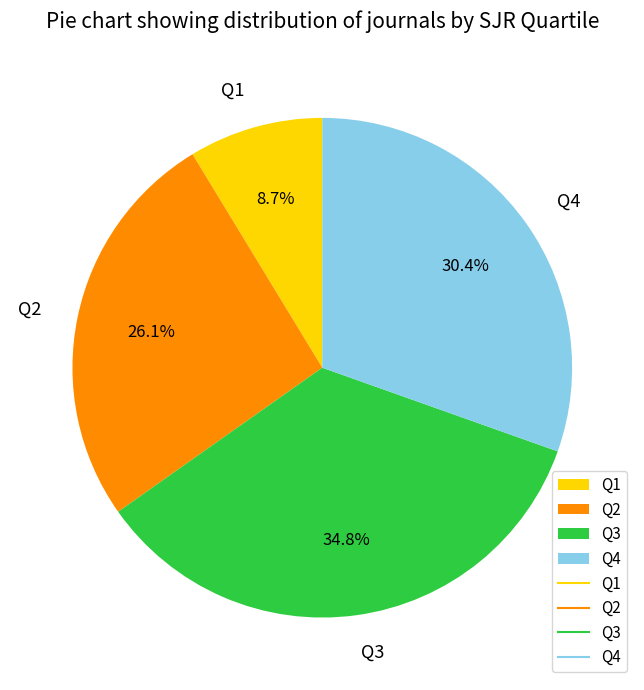

Does Q1 represent more than half of the total?

No